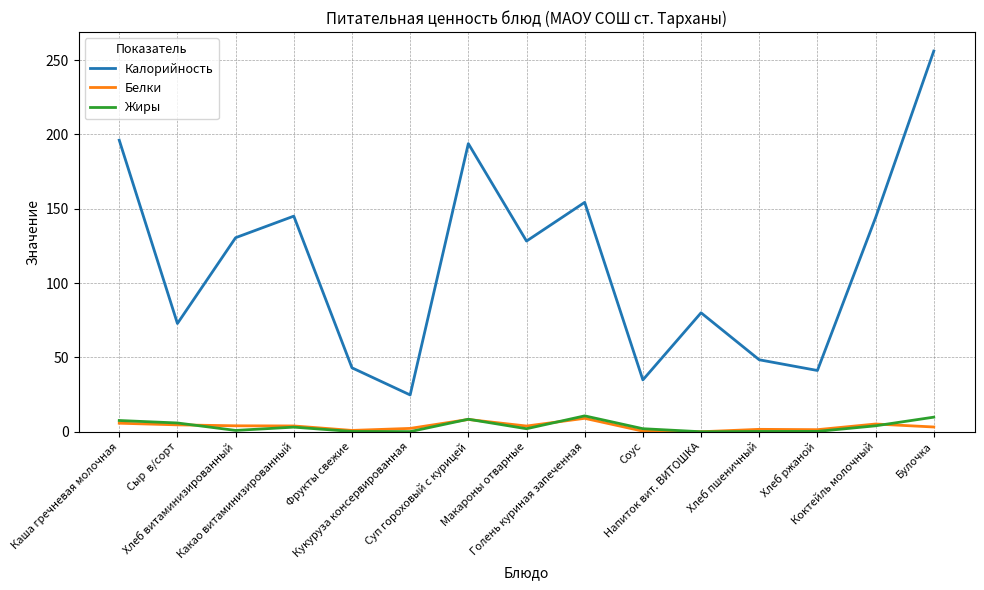

True or false: Калорийность and Белки intersect in this chart.

False